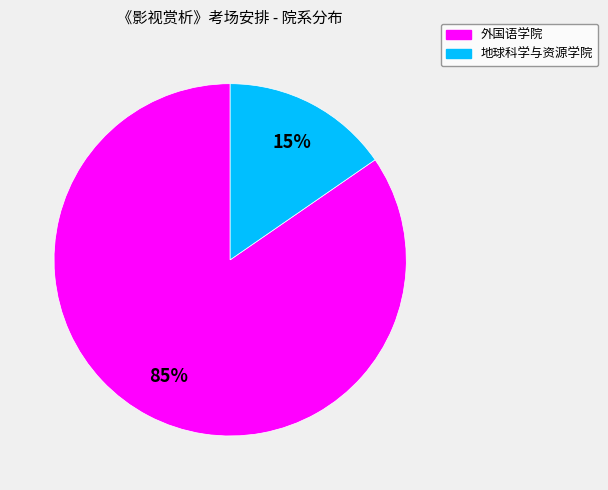

Is it true that 地球科学与资源学院 is 6% of the pie?

False